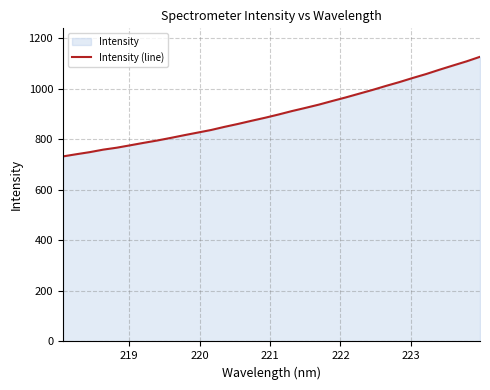

What is the minimum value shown in the chart?

732.0